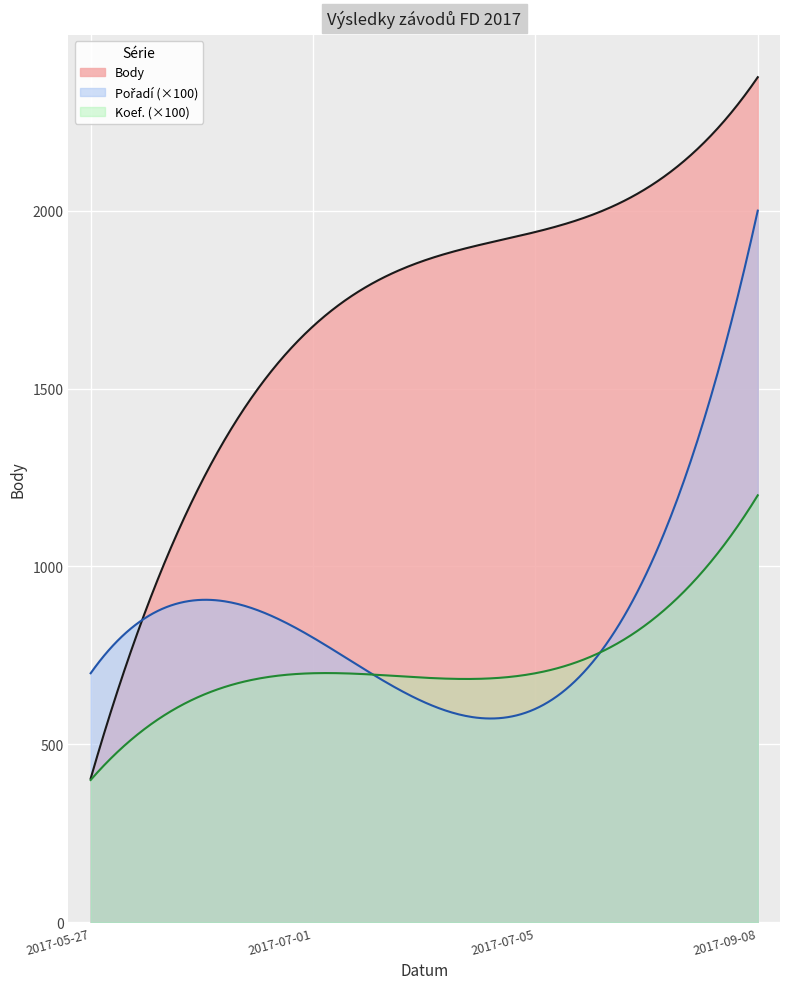

Reading left to right, extract all data points from this chart.

Body: 2017-05-27=404	2017-07-01=1675	2017-07-05=1940	2017-09-08=2375
Pořadí: 2017-05-27=7	2017-07-01=8	2017-07-05=6	2017-09-08=20
Koef.: 2017-05-27=4	2017-07-01=7	2017-07-05=7	2017-09-08=12